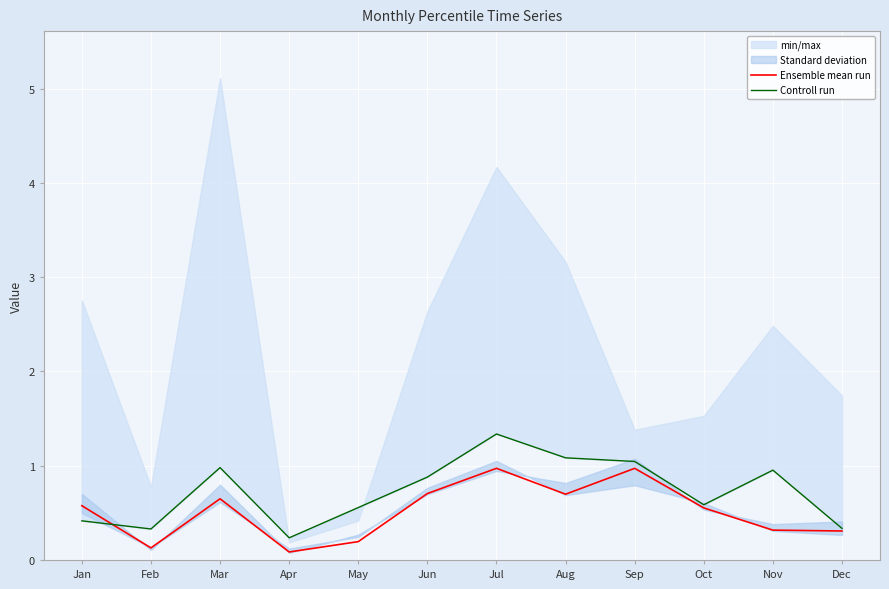

At which category is the sum across all series the highest?

Jul